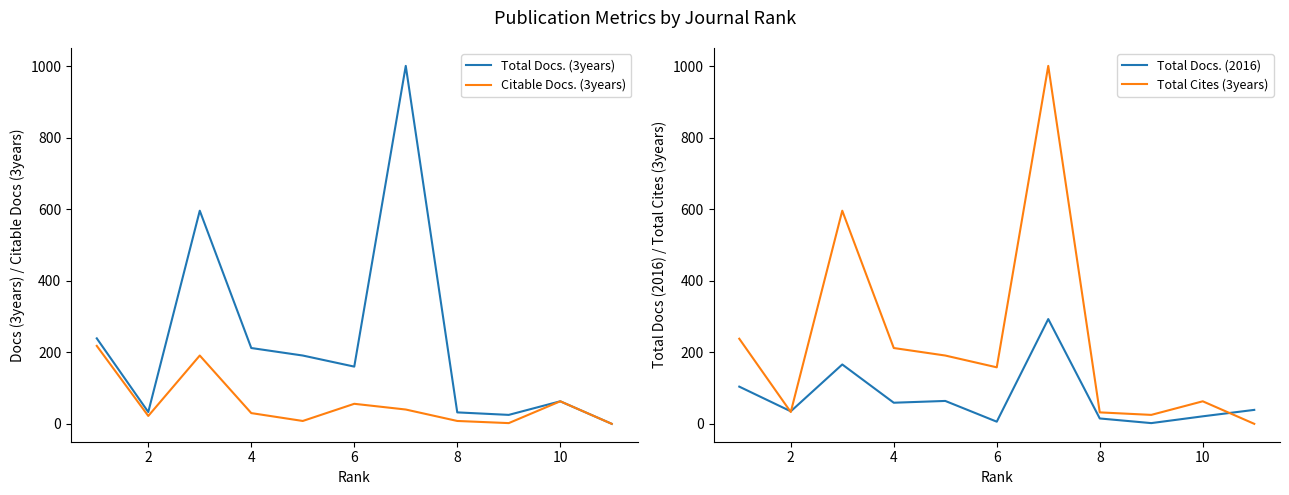

How many lines are shown in the chart?

4